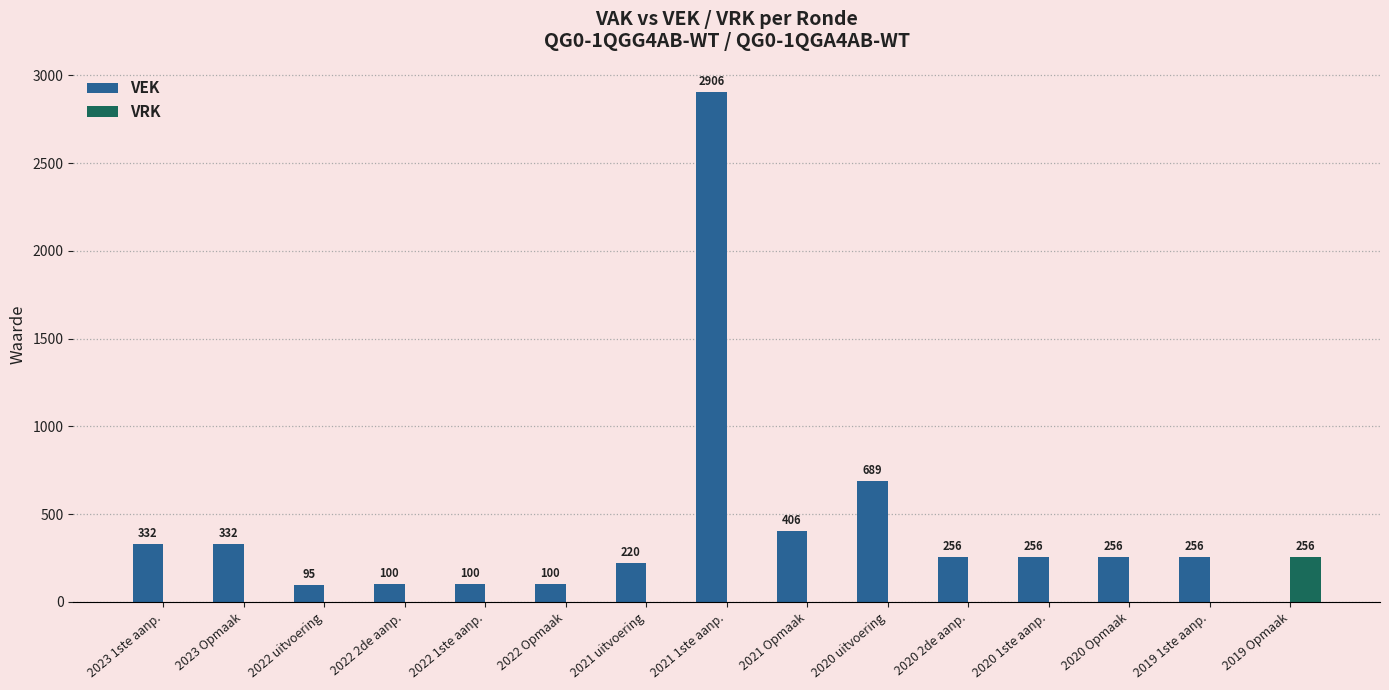

Count the number of data series in this chart.

2